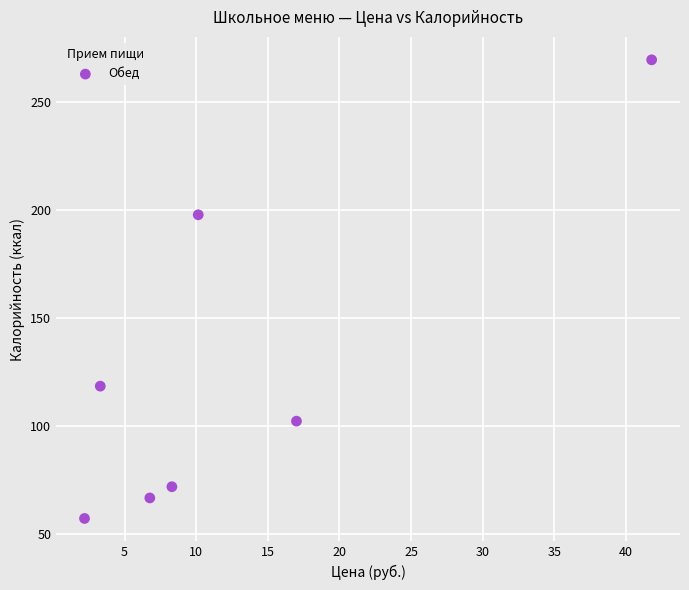

What Y value in the scatter plot is closest to 163?

197.8